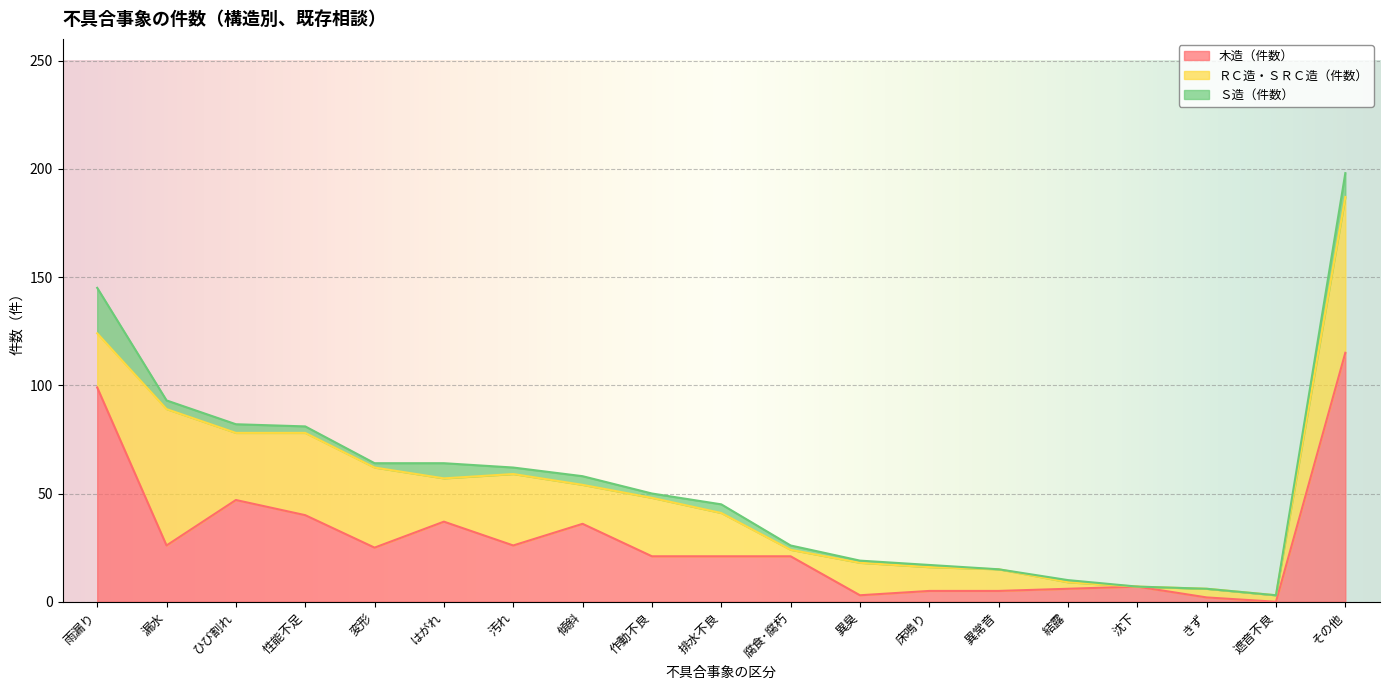

True or false: Ｓ造（件数） has a value of 2 at 作動不良.

True